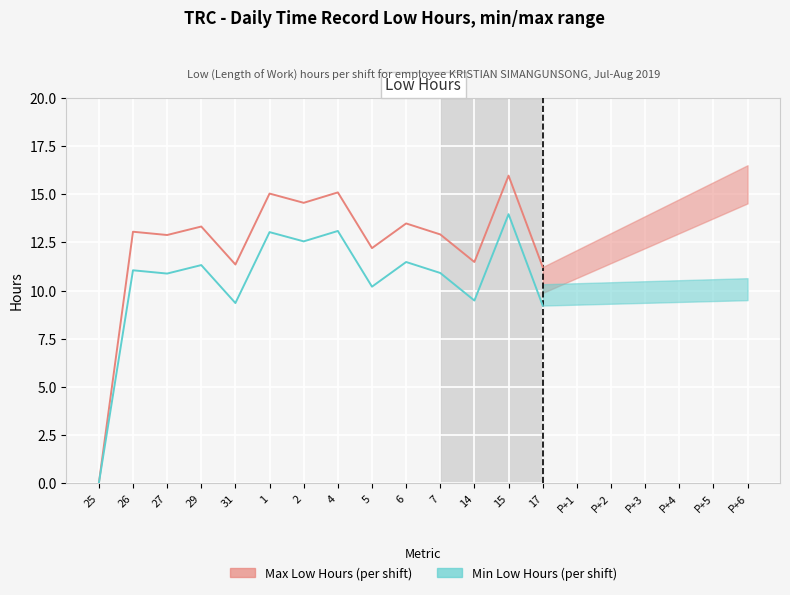

Where does the Min Low Hours series first go above 11?

26